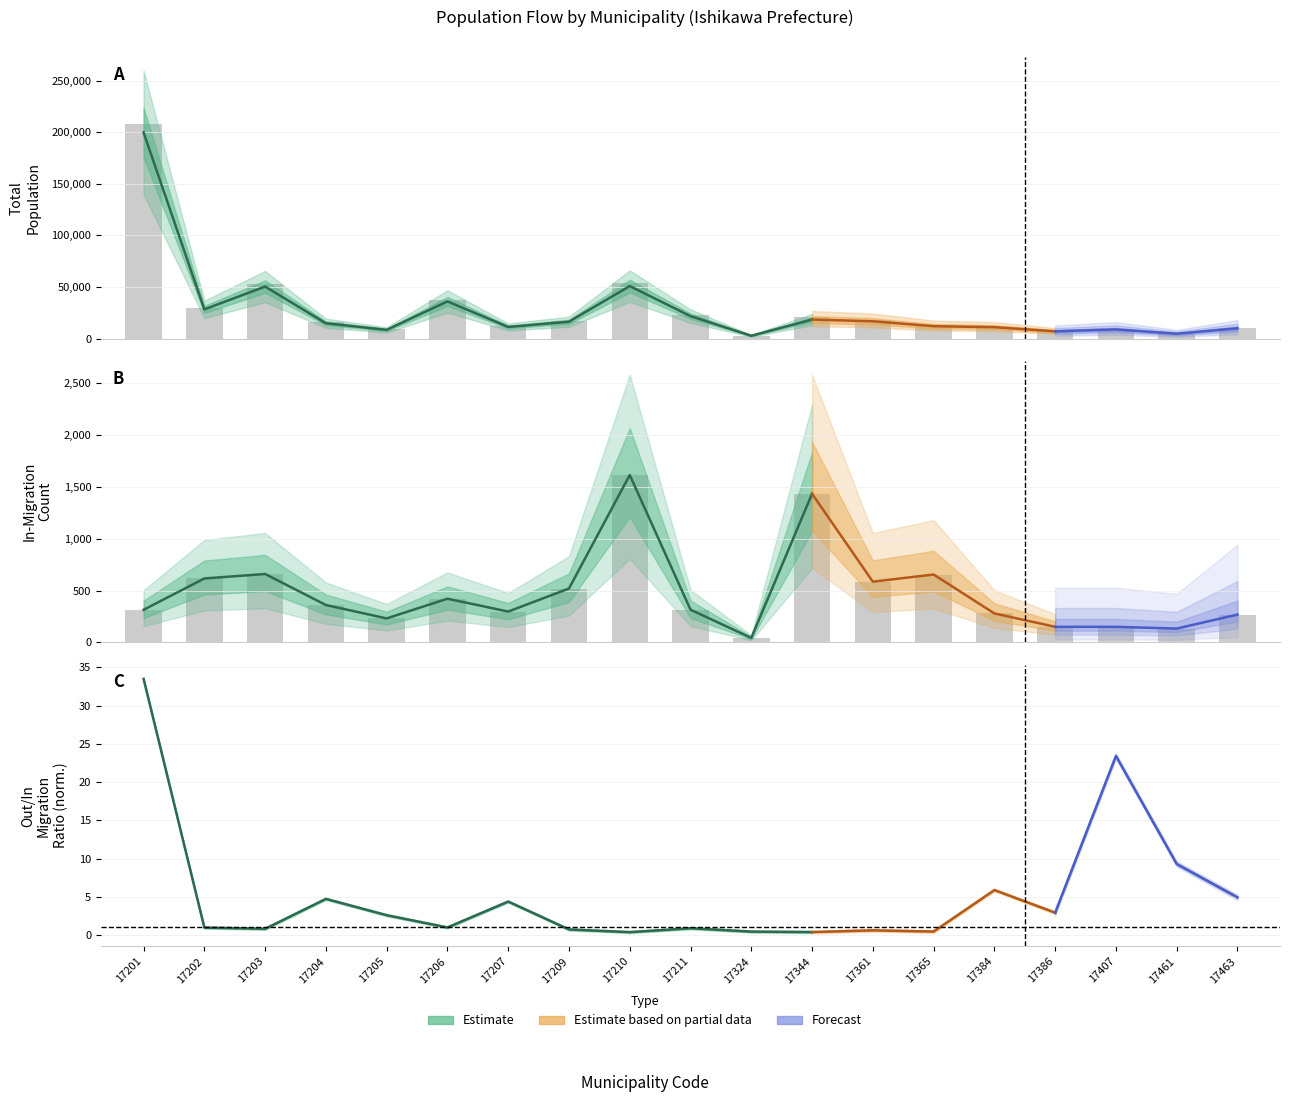

At which label is Total Population closest to 105487?

17210